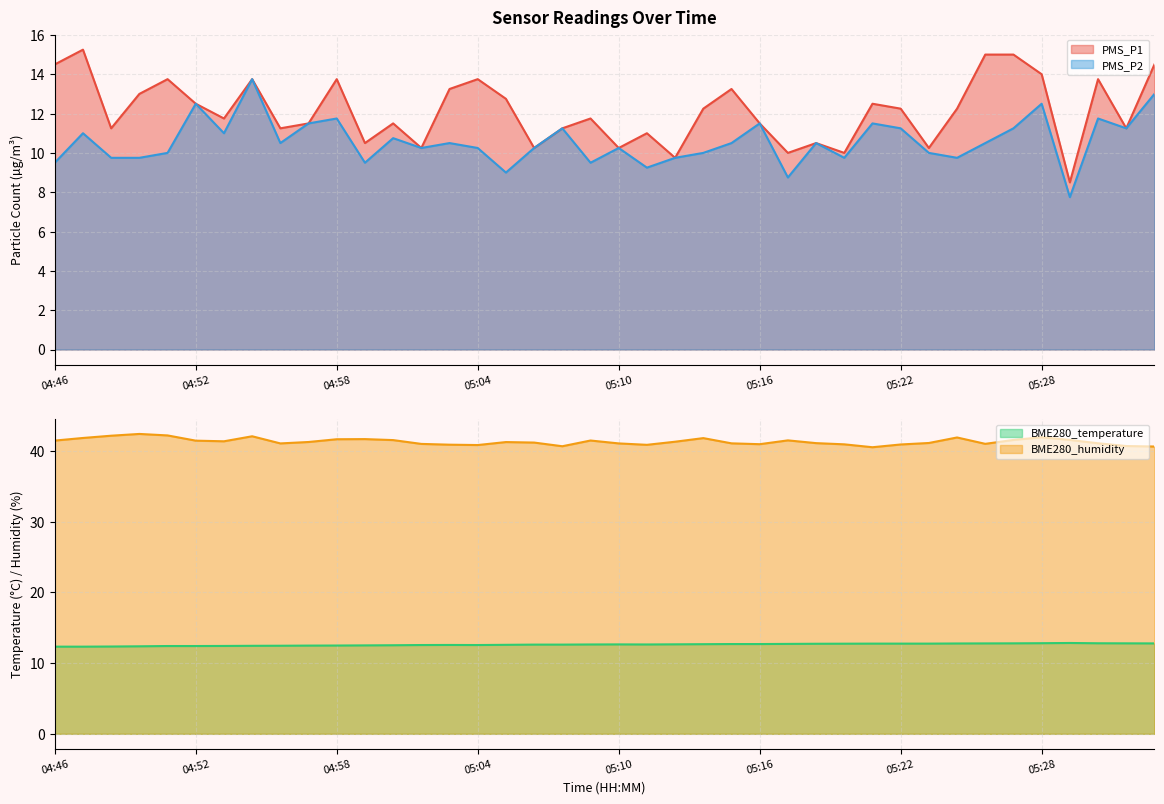

Where does the PMS_P1 series first go above 12?

04:46